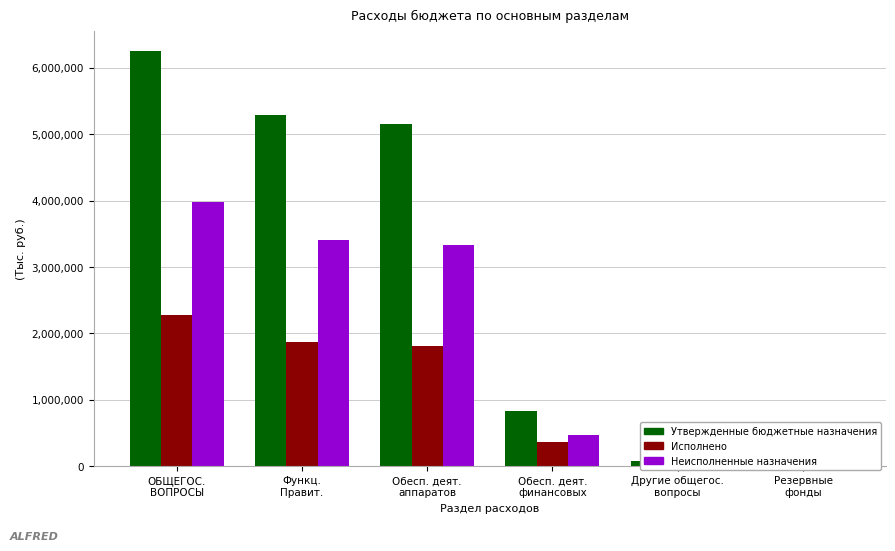

How many values in Исполнено are above zero?

5